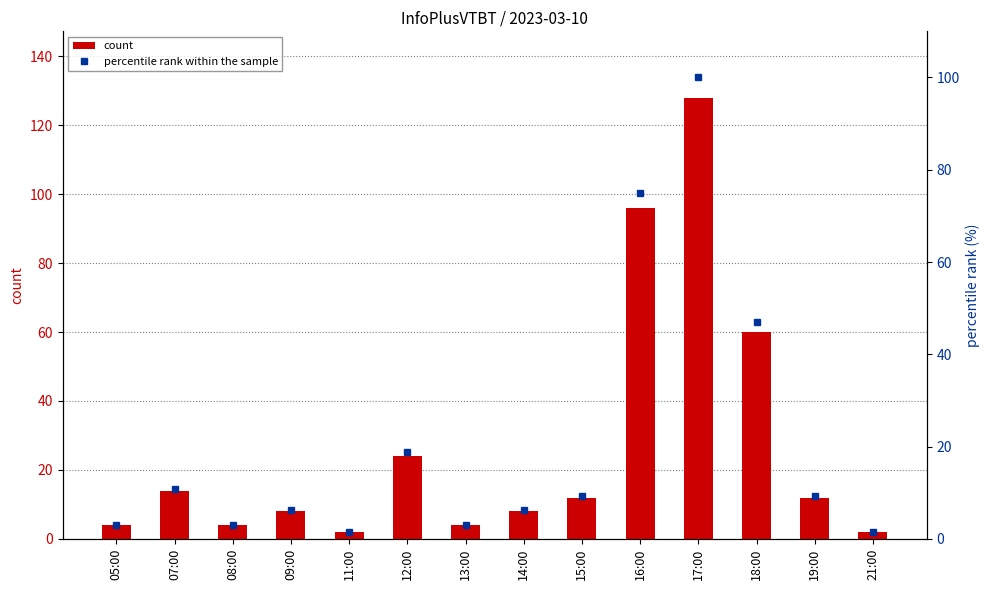

What is the difference between the maximum and minimum values in the percentile rank within the sample series?

98.4